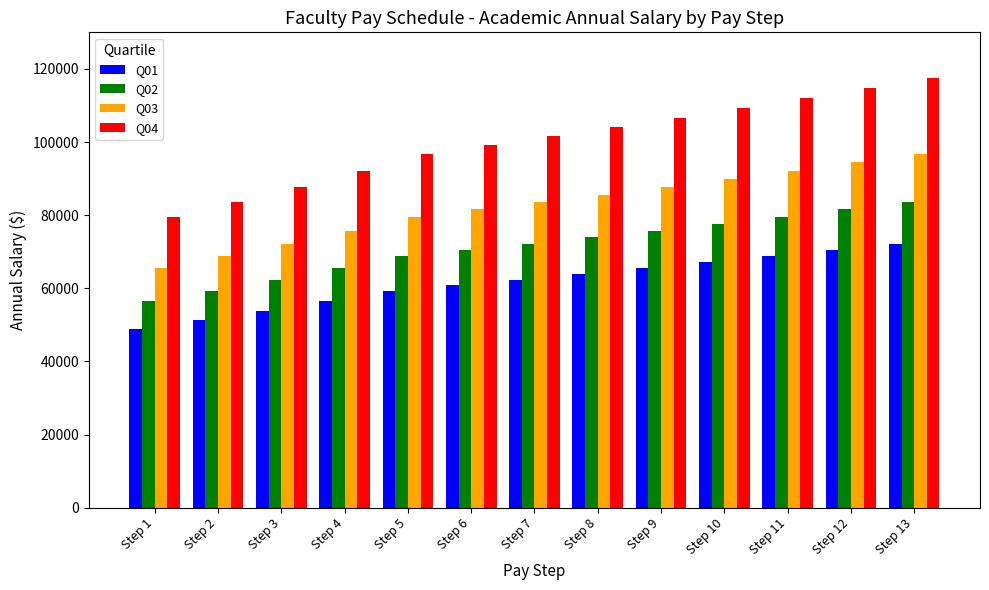

Between Step 6 and Step 9, which series saw the biggest shift?

Q04